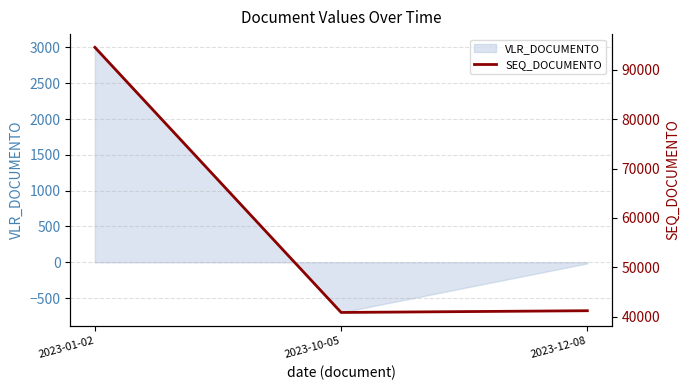

List the labels in order of value, largest first.

2023-01-02, 2023-12-08, 2023-10-05